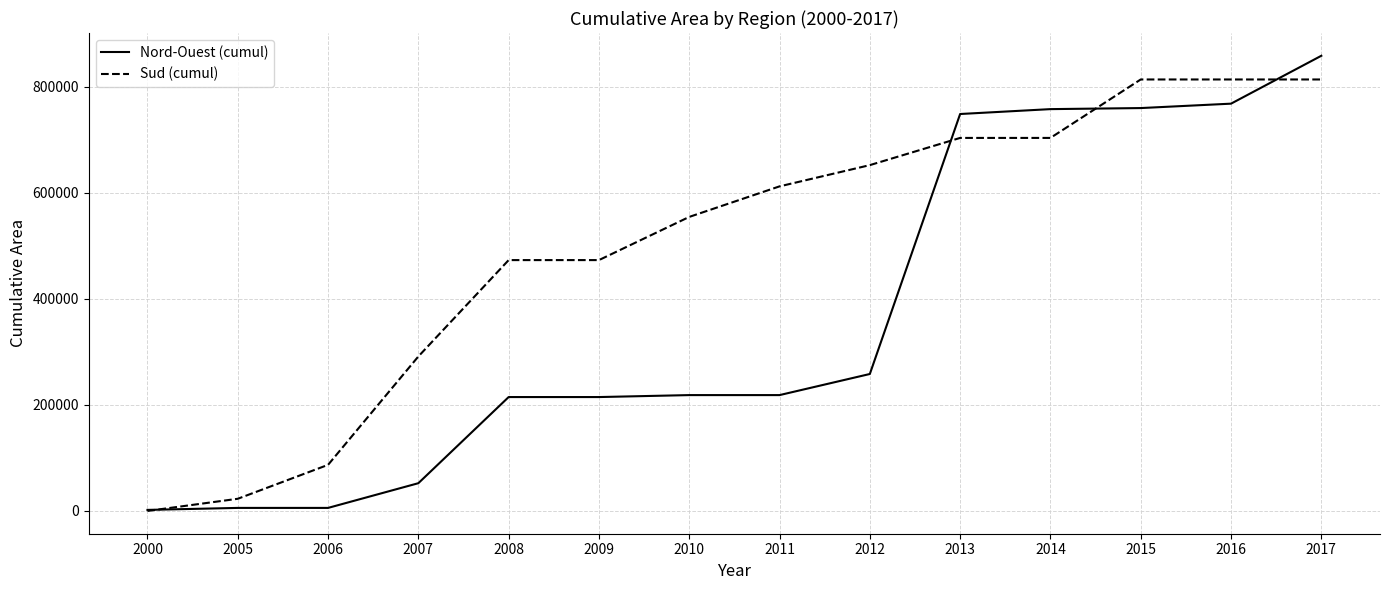

Which series has the widest spread of values?

Nord-Ouest (cumul)